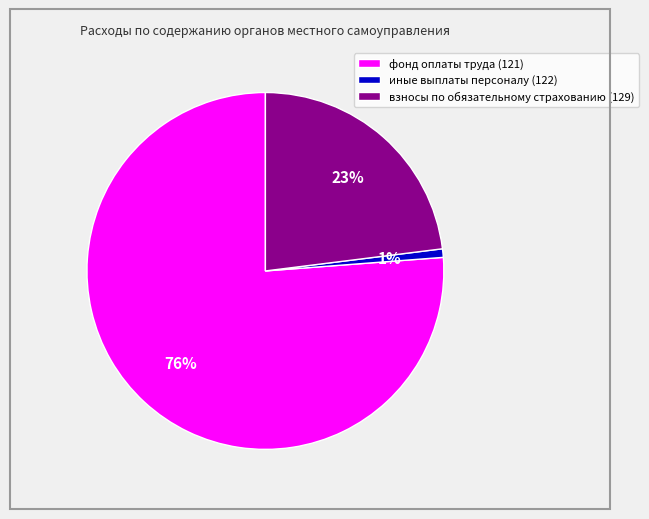

To the nearest percent, what portion does взносы по обязательному страхованию (129) represent?

23%